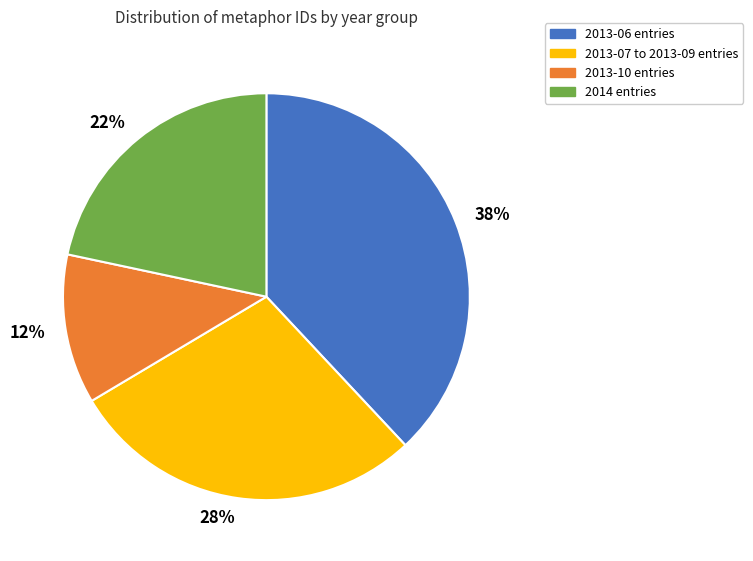

Does 28% account for over 50% of the chart?

No